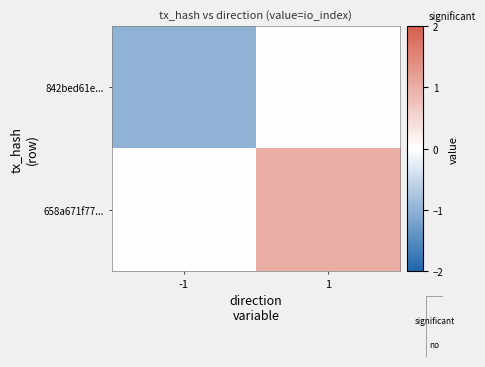

Which series has the largest total across all categories?

row_1